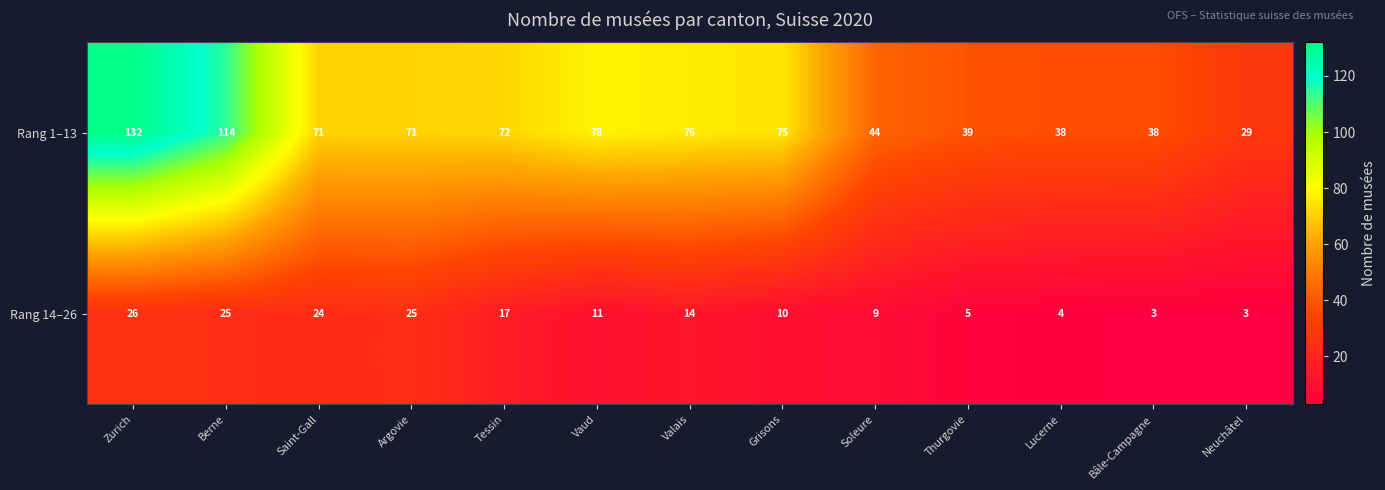

List the series in order of their peak value, highest first.

Rang 1–13, Rang 14–26